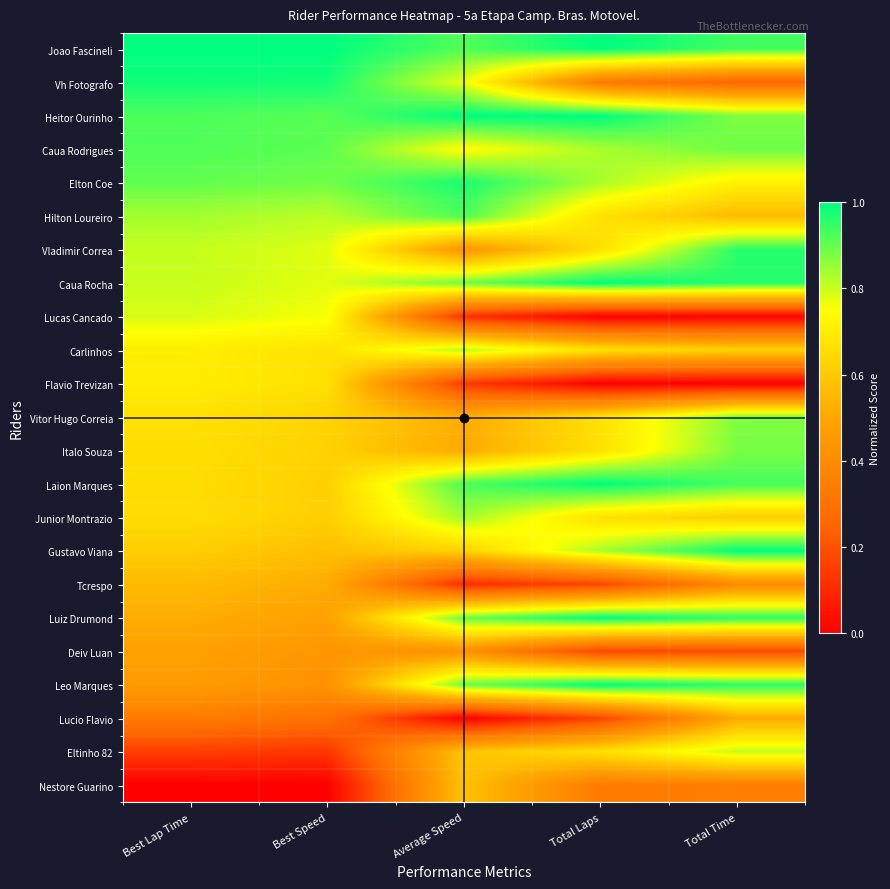

What is the total value across all series at Best Lap Time?

15.1